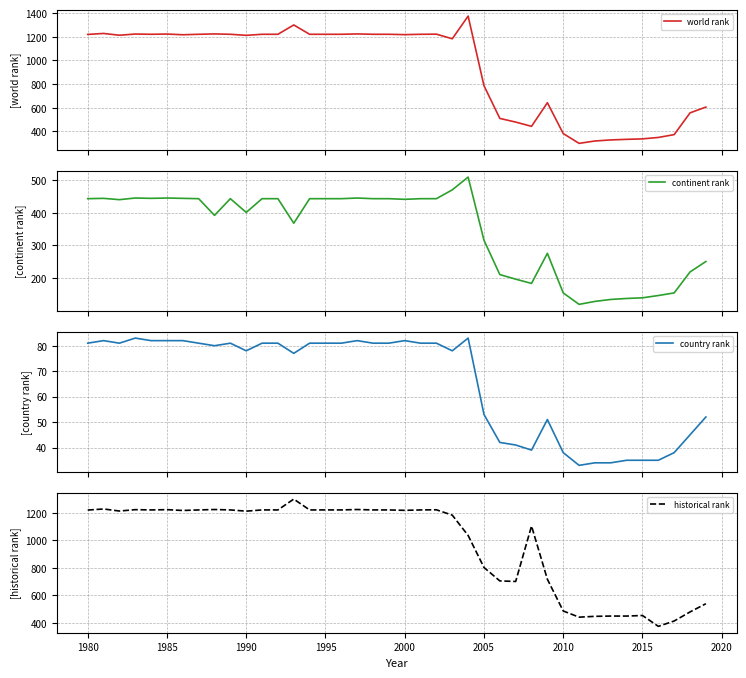

Does the chart have visible grid lines?

Yes